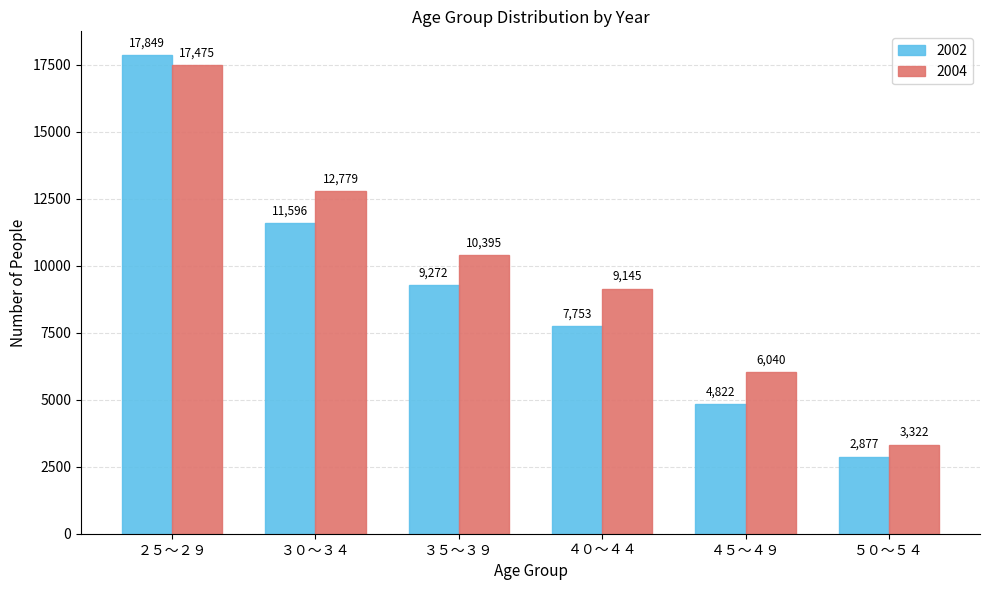

What is the total value across all series at ３０～３４?

24375